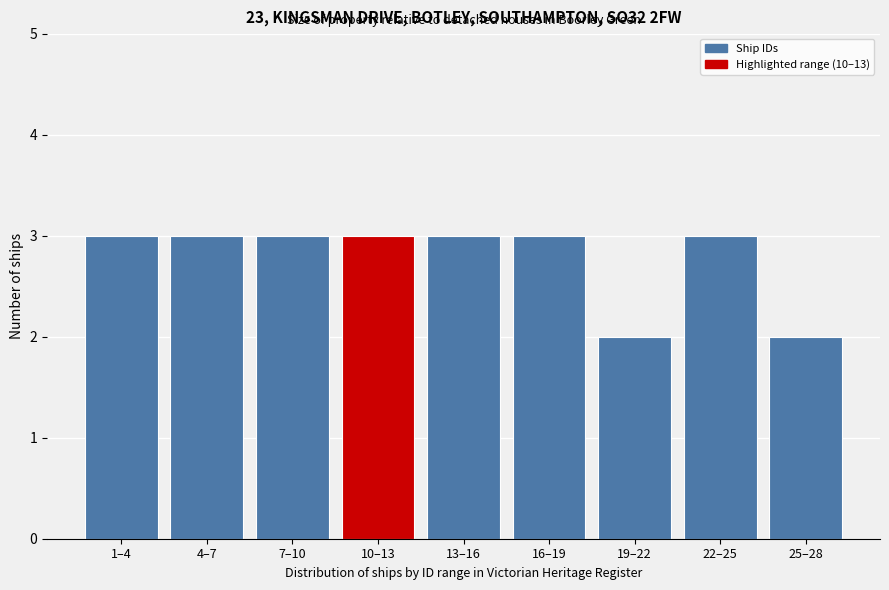

Reading right to left, transcribe all the data shown in this chart.

2	3	2	3	3	3	3	3	3